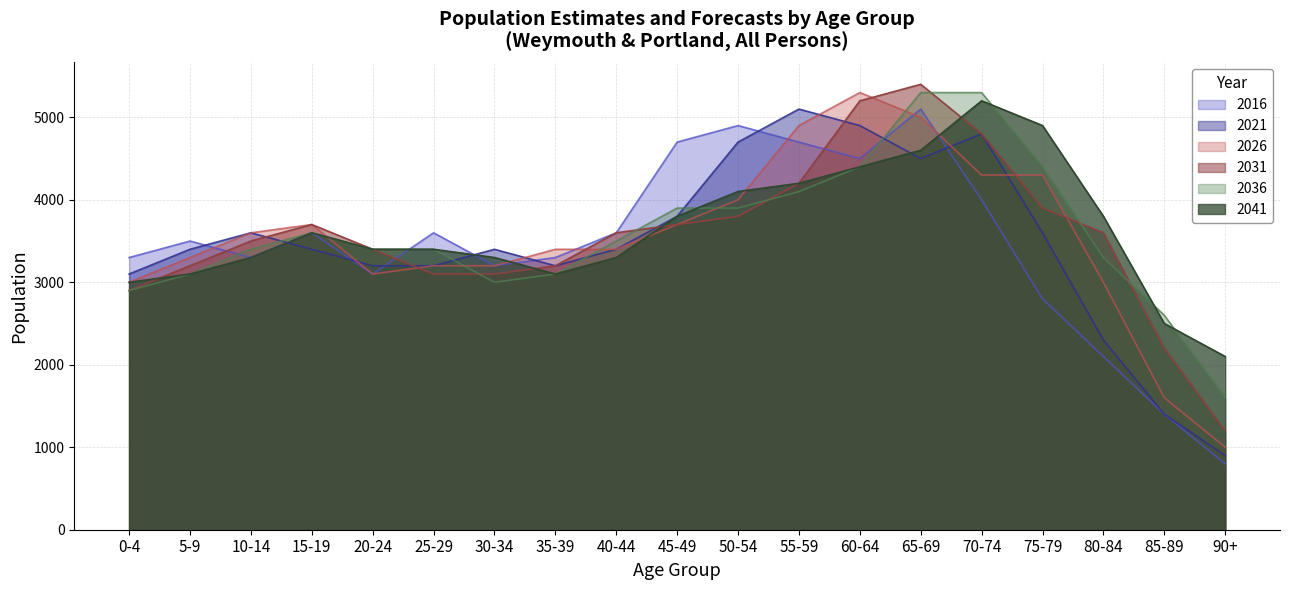

In 2026, how many points are lower than both neighbors (excluding endpoints)?

1